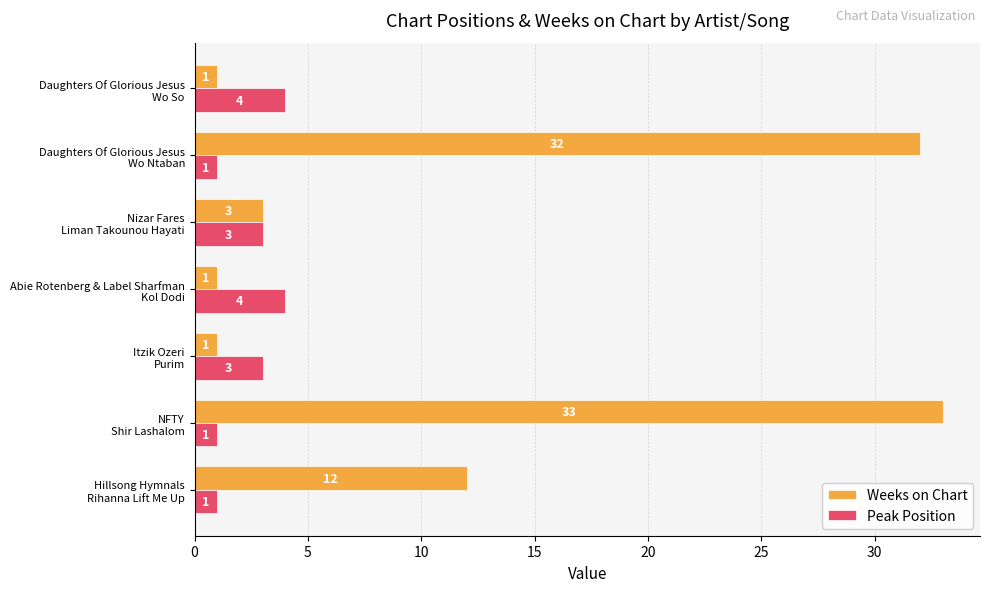

List the series in order of their overall mean, highest first.

Weeks on Chart, Peak Position